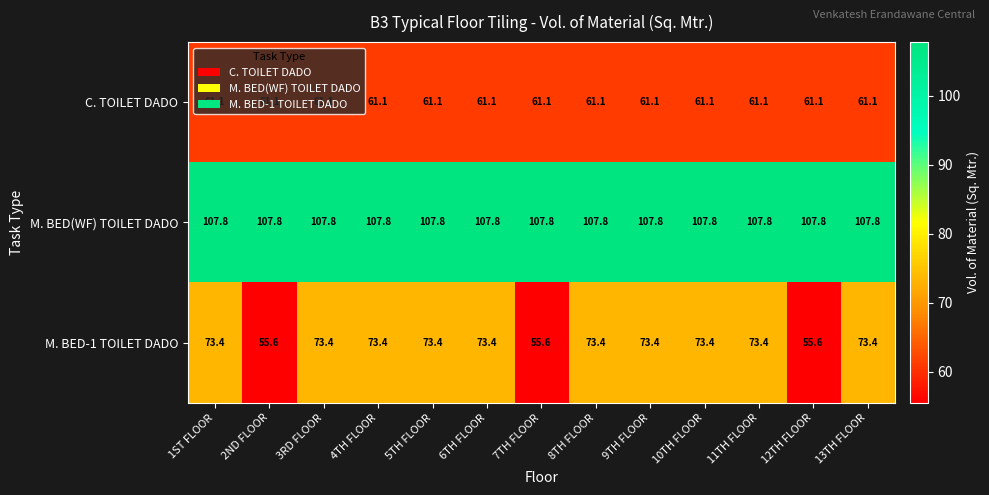

At how many categories does at least one series exceed 103?

13